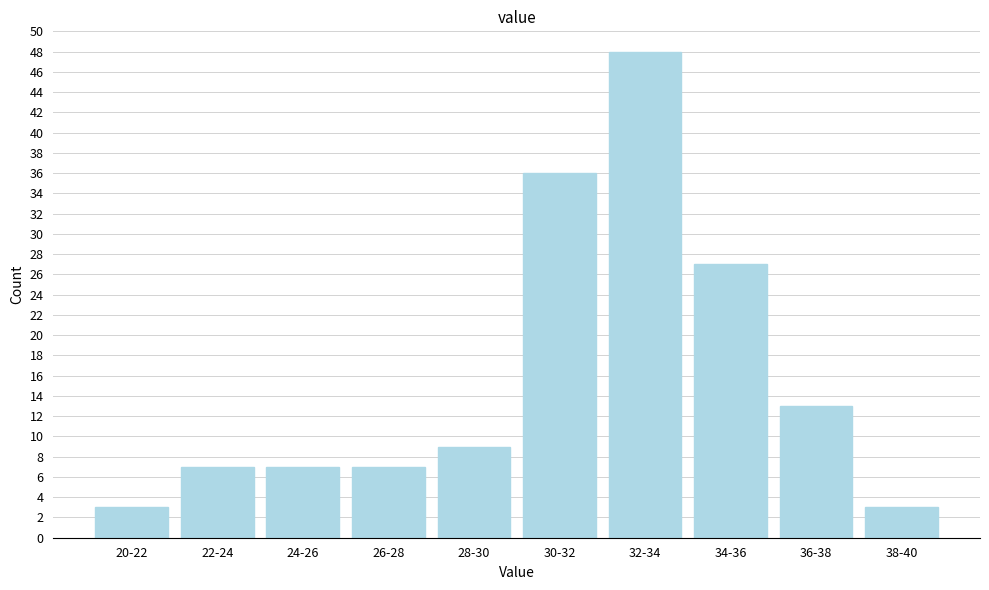

Reading left to right, extract all data points from this chart.

3	7	7	7	9	36	48	27	13	3